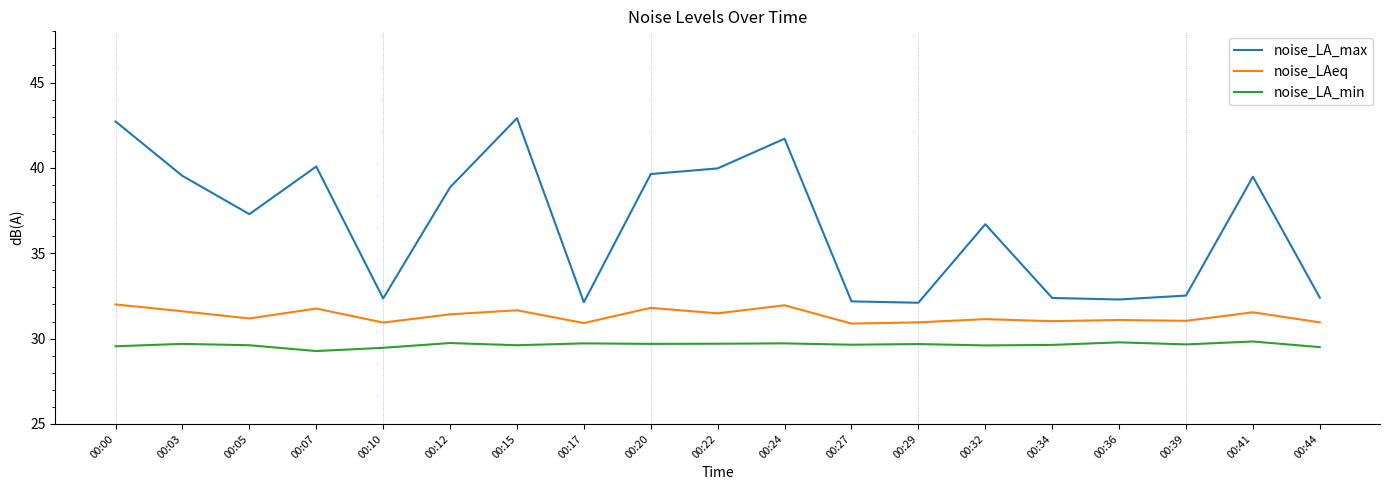

What is the total value across all series at 00:29?

92.7